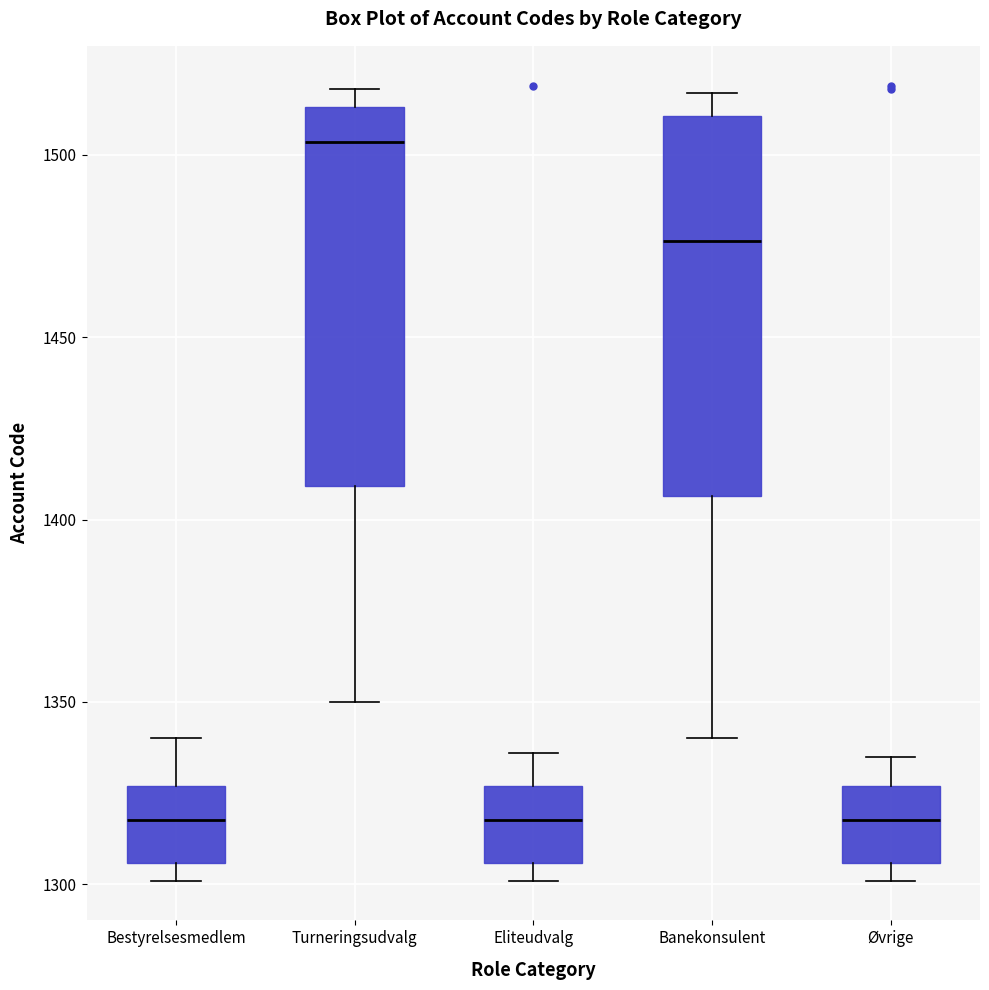

Reading left to right, transcribe this box plot: for each box, give where its median line is, the range the box spans, and where its two whiskers end, as read against the y-axis. The values are not printed on the chart, so give them approximately, as read against the axis.

Bestyrelsesmedlem: median 1320, box 1305 to 1325, whiskers 1300 to 1340
Turneringsudvalg: median 1505, box 1410 to 1515, whiskers 1350 to 1520
Eliteudvalg: median 1320, box 1305 to 1325, whiskers 1300 to 1335
Banekonsulent: median 1475, box 1405 to 1510, whiskers 1340 to 1515
Øvrige: median 1320, box 1305 to 1325, whiskers 1300 to 1335